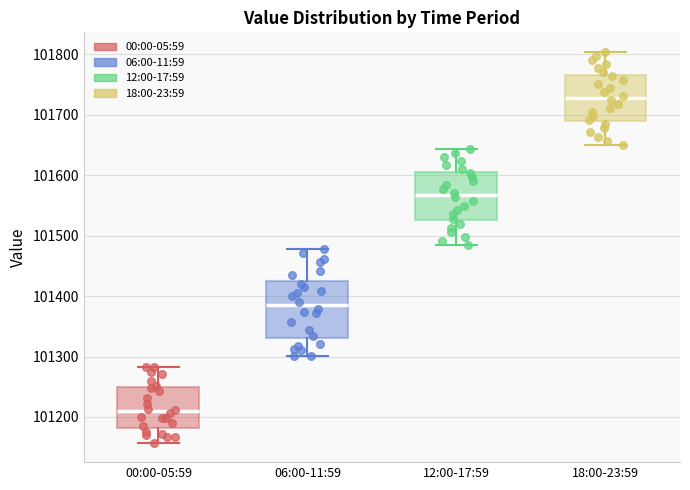

Reading left to right, transcribe this box plot: for each box, give where its median line is, the range the box spans, and where its two whiskers end, as read against the y-axis. The values are not printed on the chart, so give them approximately, as read against the axis.

00:00-05:59: median 101210, box 101180 to 101250, whiskers 101160 to 101280
06:00-11:59: median 101380, box 101330 to 101420, whiskers 101300 to 101480
12:00-17:59: median 101570, box 101530 to 101610, whiskers 101490 to 101640
18:00-23:59: median 101730, box 101690 to 101770, whiskers 101650 to 101800